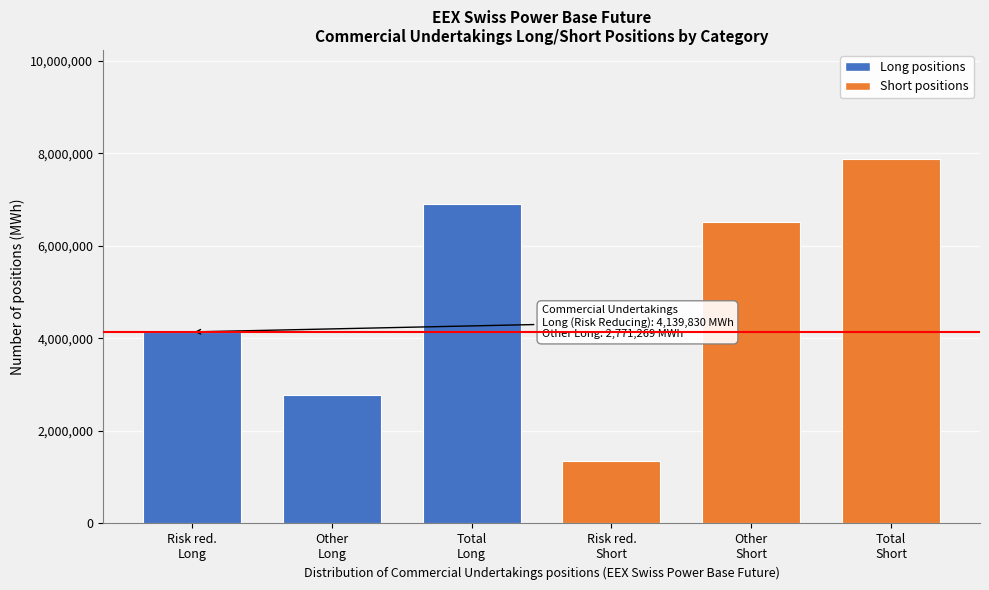

What is the difference between the second highest and minimum values?

5550754.0